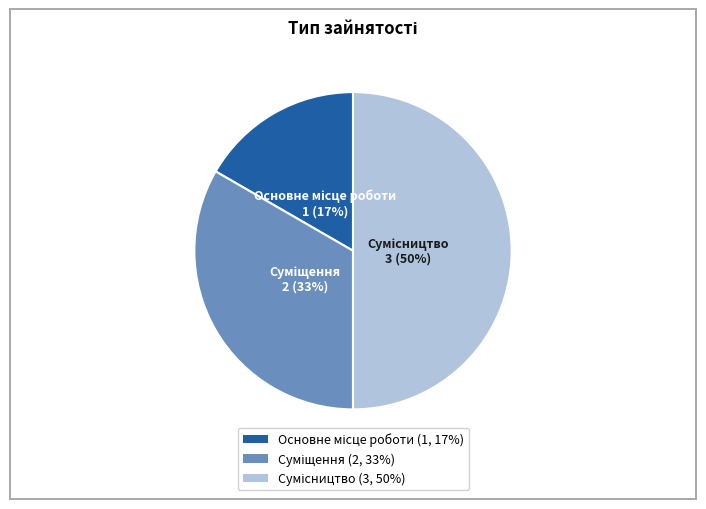

To the nearest percent, what is the average slice percentage?

33%